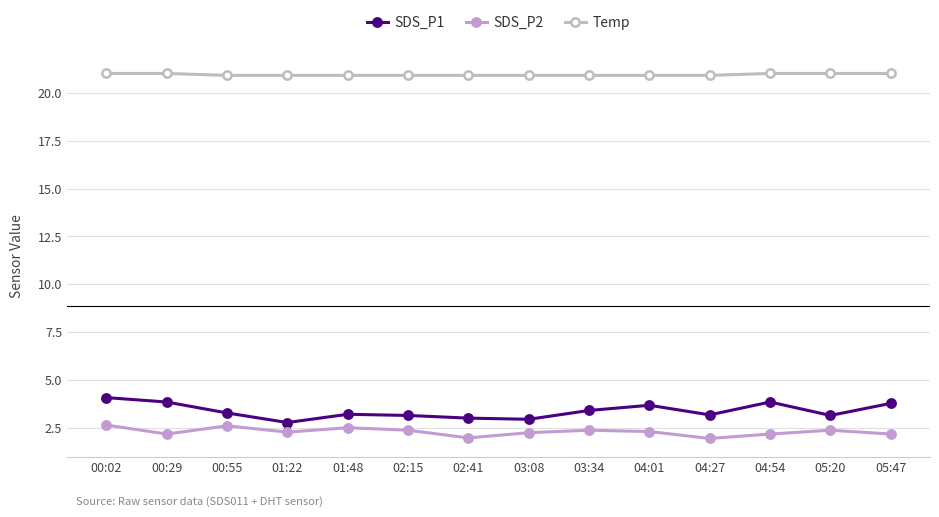

Which series changed the most between 00:55 and 02:41?

SDS_P2